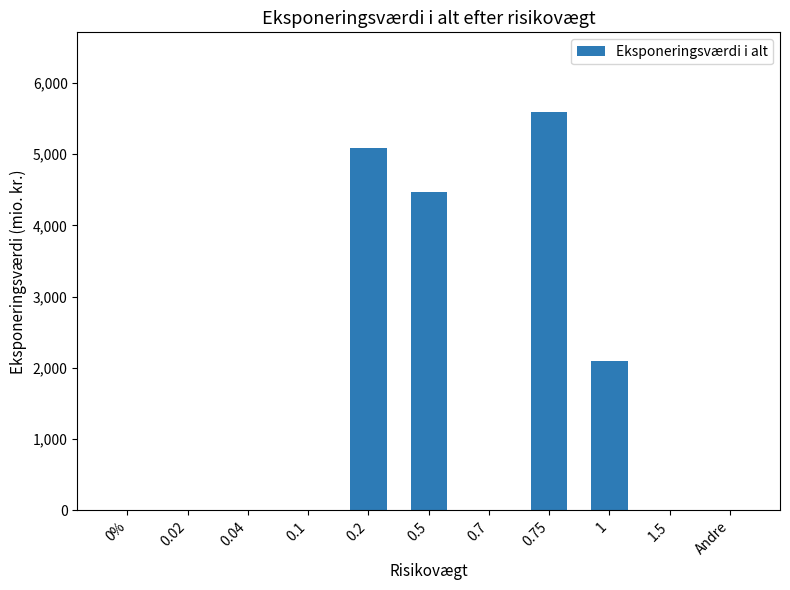

Are the bars horizontal?

No